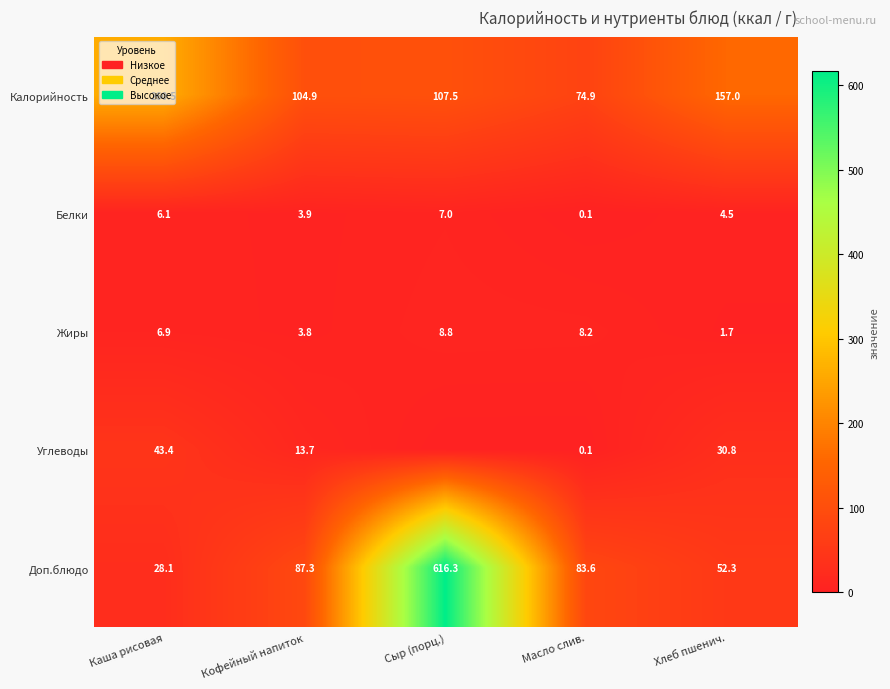

Is it true that Калорийность equals 107.5 at Сыр (порц.)?

True